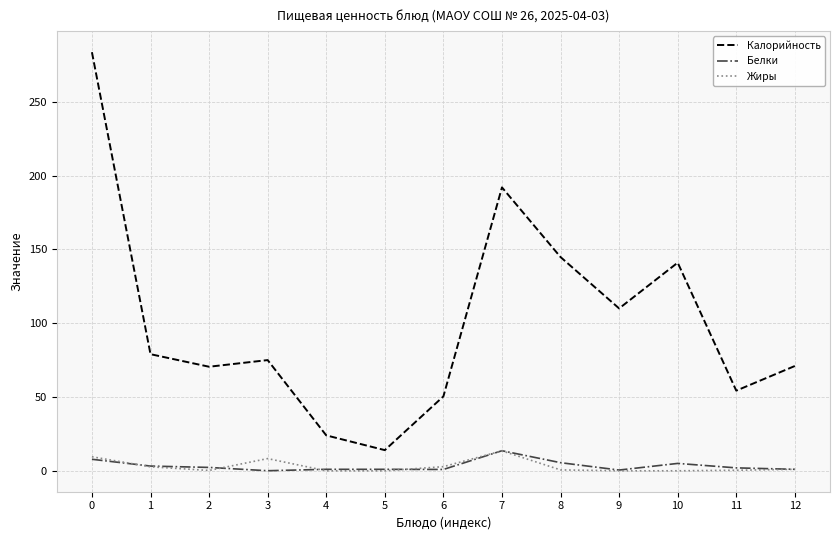

What is the maximum value for Калорийность?

283.6